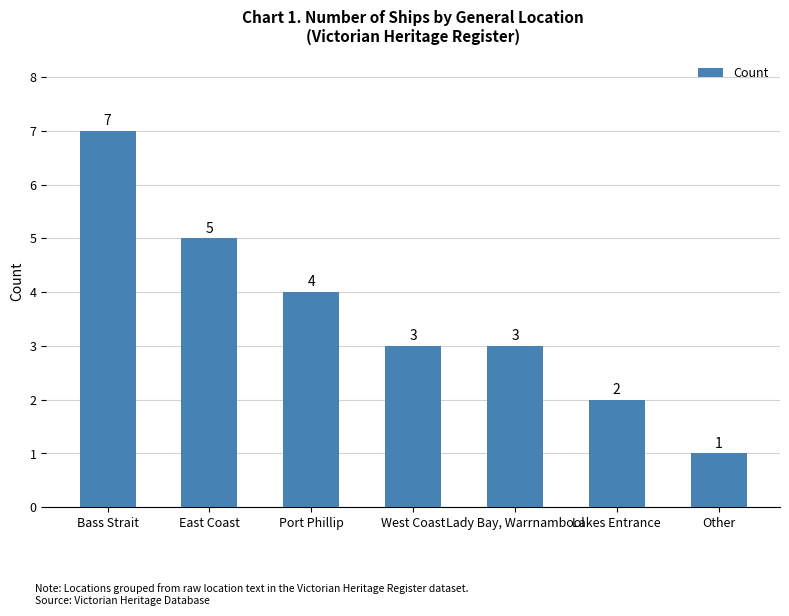

Reading left to right, extract all data points from this chart.

Bass Strait=7	East Coast=5	Port Phillip=4	West Coast=3	Lady Bay, Warrnambool=3	Lakes Entrance=2	Other=1